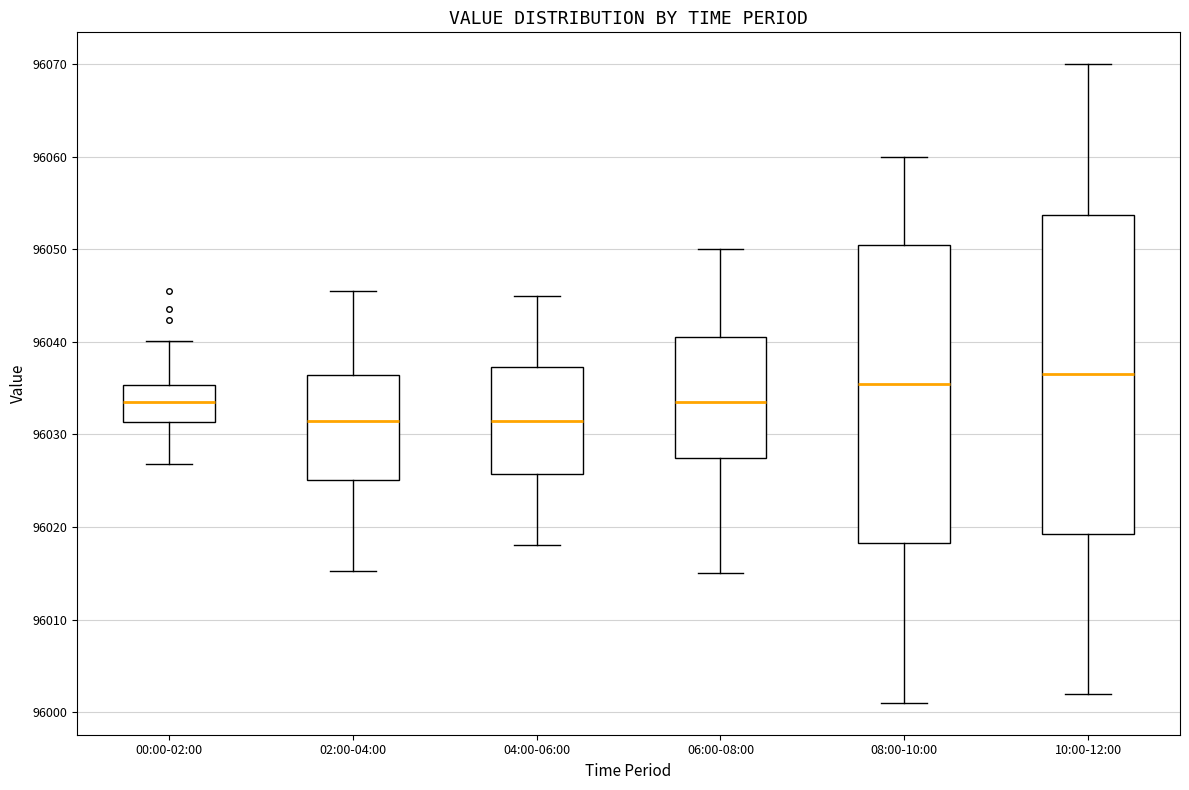

Reading left to right, read every box against the y-axis: the position of its median line, the range the box covers, and the ends of its whiskers. The values are not printed on the chart, so give them approximately, as read against the axis.

00:00-02:00: median 96033, box 96031 to 96035, whiskers 96027 to 96040
02:00-04:00: median 96031, box 96025 to 96036, whiskers 96015 to 96046
04:00-06:00: median 96032, box 96026 to 96037, whiskers 96018 to 96045
06:00-08:00: median 96034, box 96028 to 96041, whiskers 96015 to 96050
08:00-10:00: median 96036, box 96018 to 96051, whiskers 96001 to 96060
10:00-12:00: median 96037, box 96019 to 96054, whiskers 96002 to 96070